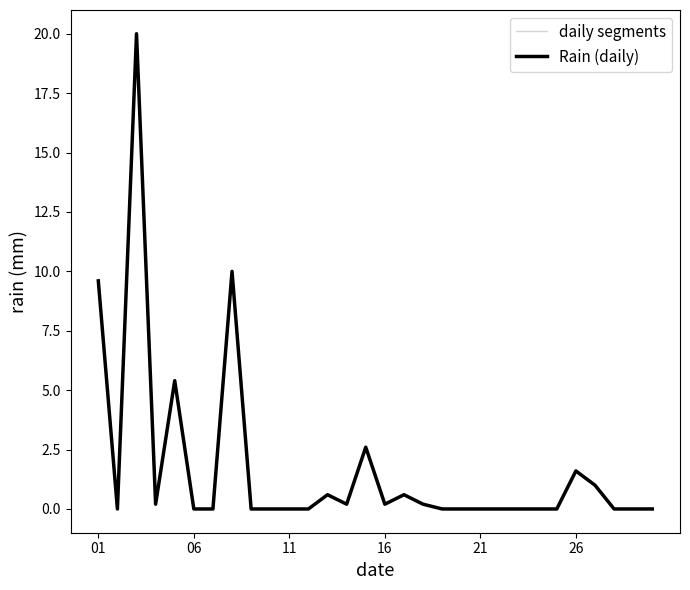

List the labels in order of value, smallest first.

2022-06-02, 2022-06-06, 2022-06-07, 2022-06-09, 2022-06-10, 2022-06-11, 2022-06-12, 2022-06-19, 2022-06-20, 2022-06-21, 2022-06-22, 2022-06-23, 2022-06-24, 2022-06-25, 2022-06-28, 2022-06-29, 2022-06-30, 2022-06-04, 2022-06-14, 2022-06-16, 2022-06-18, 2022-06-13, 2022-06-17, 2022-06-27, 2022-06-26, 2022-06-15, 2022-06-05, 2022-06-01, 2022-06-08, 2022-06-03